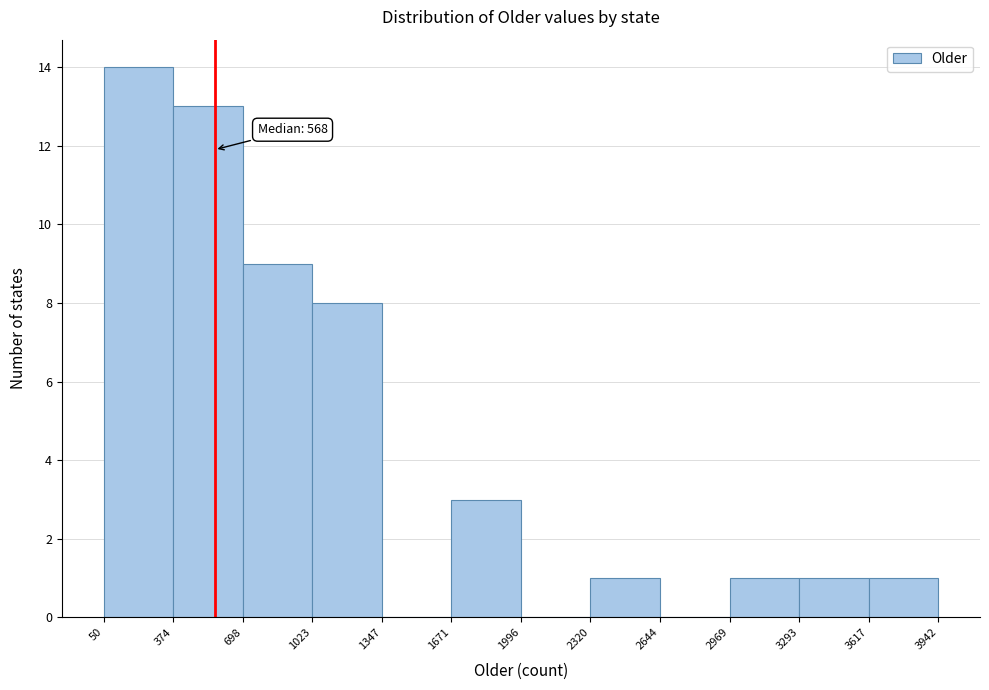

Which range on the x-axis has the tallest bar?

50 to 374